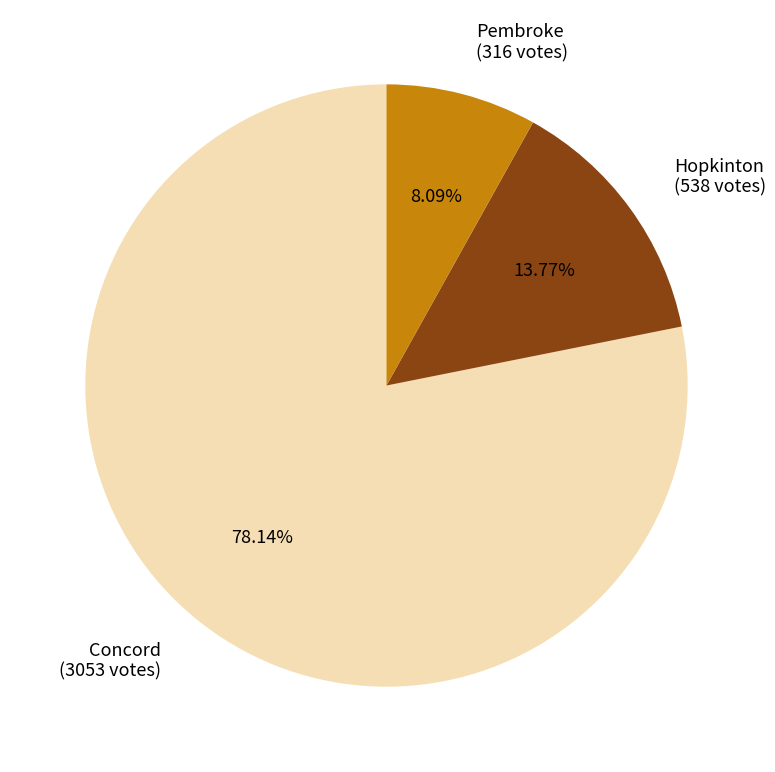

To the nearest percent, what portion does Concord represent?

78%